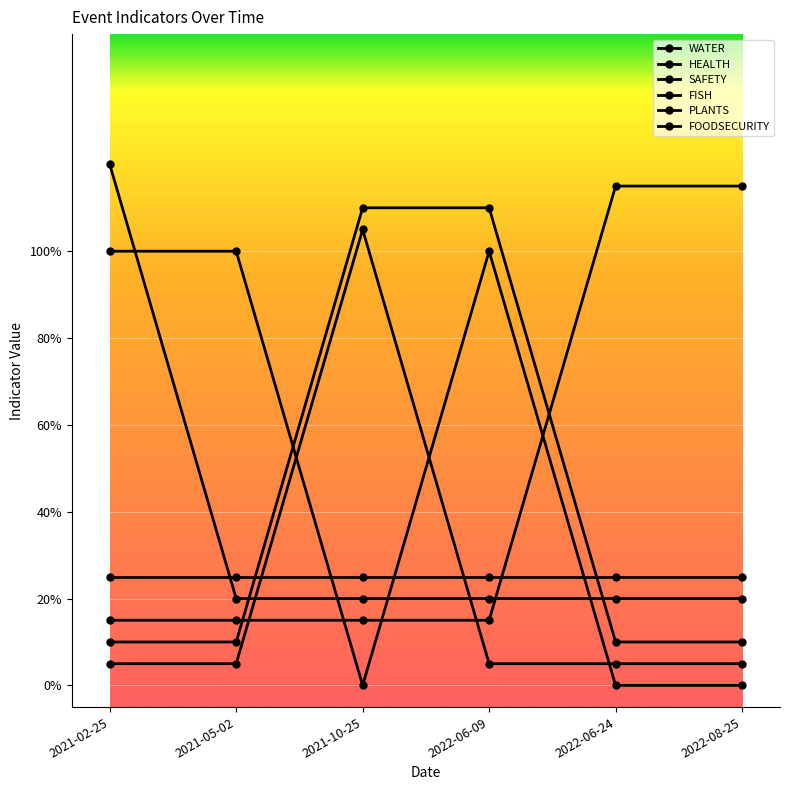

Reading left to right, what are all the values shown in this chart?

WATER: 1.0	1.0	0.0	1.0	0.0	0.0
HEALTH: 0.1	0.1	1.1	0.1	0.1	0.1
SAFETY: 0.1	0.1	1.1	1.1	0.1	0.1
FISH: 0.2	0.2	0.2	0.2	1.1	1.1
PLANTS: 1.2	0.2	0.2	0.2	0.2	0.2
FOODSECURITY: 0.2	0.2	0.2	0.2	0.2	0.2